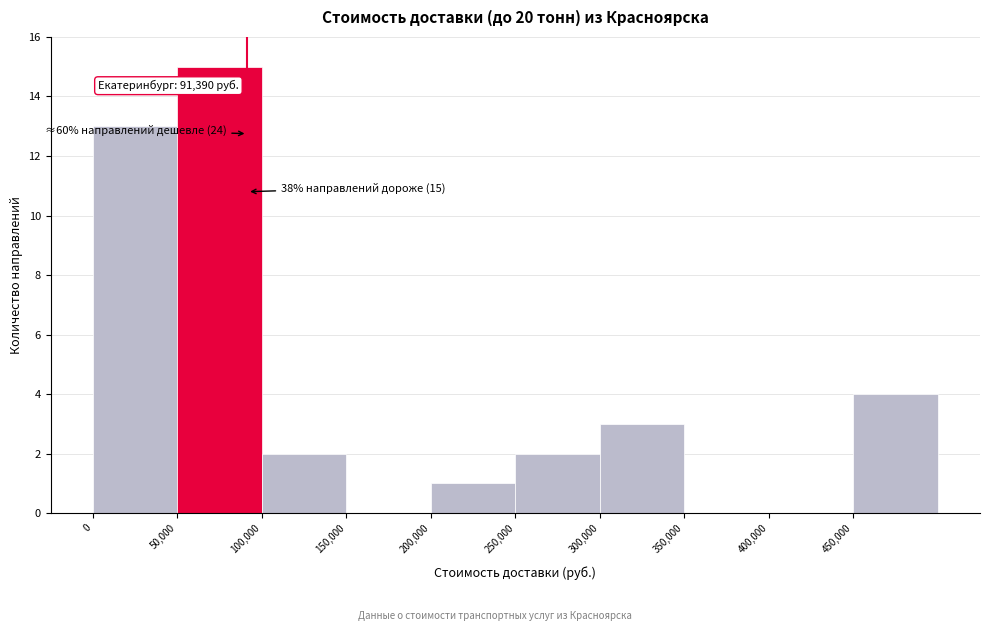

Which range on the x-axis has the tallest bar?

50000 to 100000